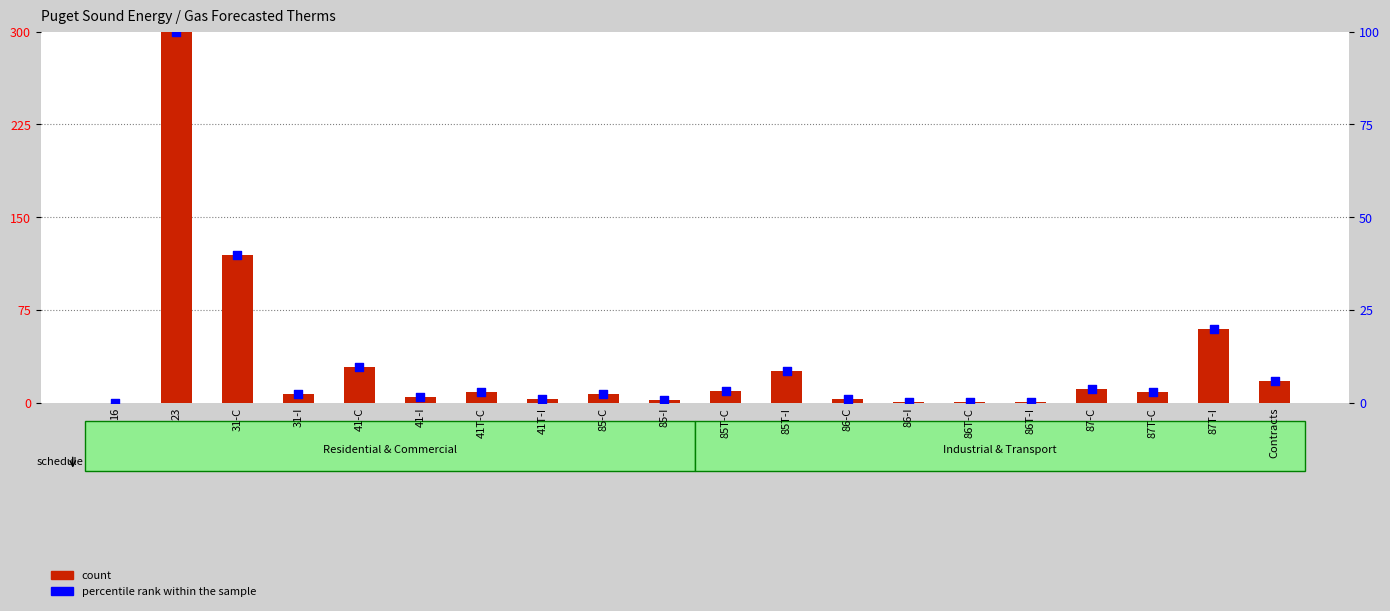

Which series has the largest Y range (max minus min)?

count